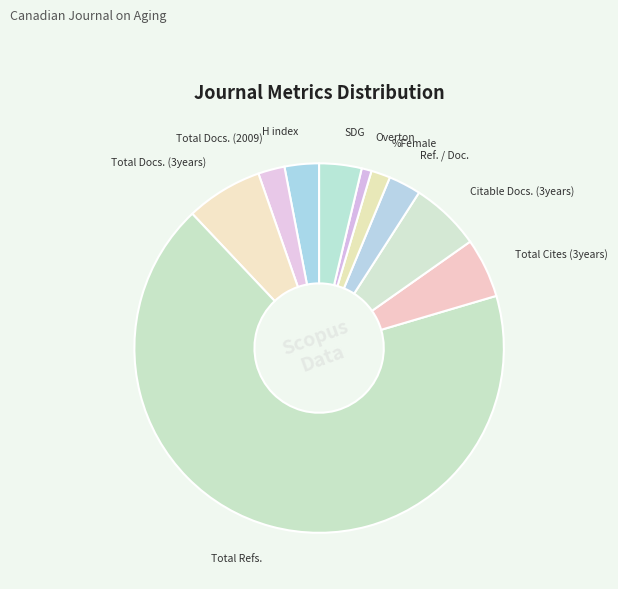

How many slices are in this pie chart?

10